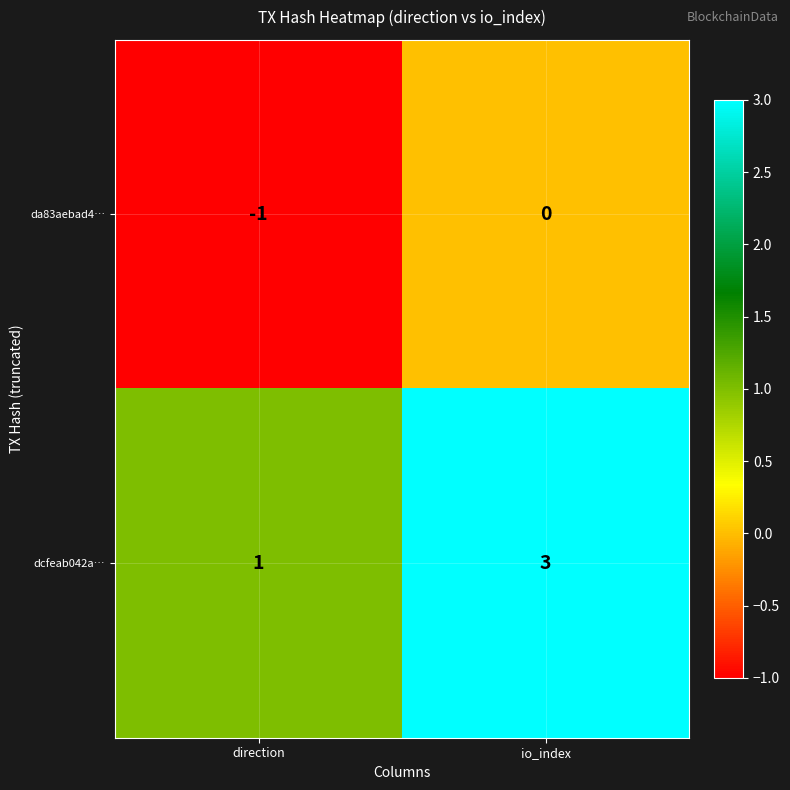

Which series has the largest range (max minus min)?

dcfeab042a…